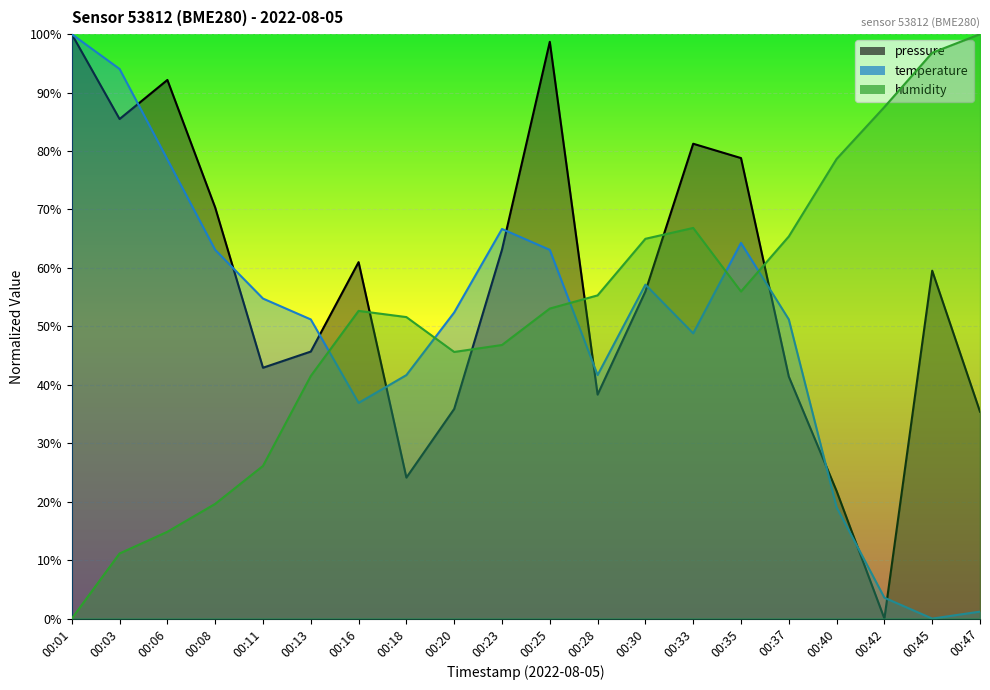

Reading left to right, what are all the values shown in this chart?

pressure: 00:01=100.0	00:03=85.5	00:06=92.2	00:08=70.3	00:11=42.9	00:13=45.7	00:16=61.0	00:18=24.1	00:20=35.9	00:23=63.1	00:25=98.7	00:28=38.3	00:30=56.0	00:33=81.3	00:35=78.8	00:37=41.4	00:40=21.8	00:42=0.0	00:45=59.5	00:47=35.4
temperature: 00:01=100.0	00:03=94.0	00:06=78.6	00:08=63.1	00:11=54.8	00:13=51.2	00:16=36.9	00:18=41.7	00:20=52.4	00:23=66.7	00:25=63.1	00:28=41.7	00:30=57.1	00:33=48.8	00:35=64.3	00:37=51.2	00:40=19.0	00:42=3.6	00:45=0.0	00:47=1.2
humidity: 00:01=0.0	00:03=11.1	00:06=14.9	00:08=19.6	00:11=26.1	00:13=41.5	00:16=52.7	00:18=51.6	00:20=45.6	00:23=46.8	00:25=53.1	00:28=55.3	00:30=65.0	00:33=66.8	00:35=56.0	00:37=65.4	00:40=78.6	00:42=87.5	00:45=96.8	00:47=100.0